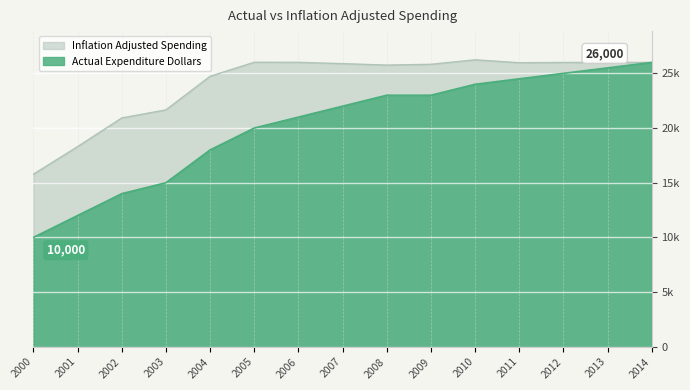

What is the sum of all Actual Expenditure Dollars values?

303000